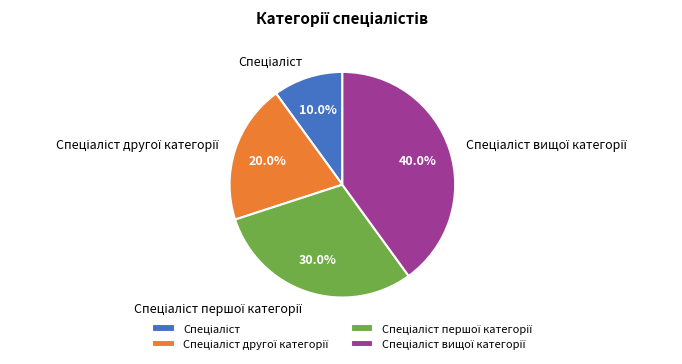

Is there any slice that represents more than half of the pie?

No